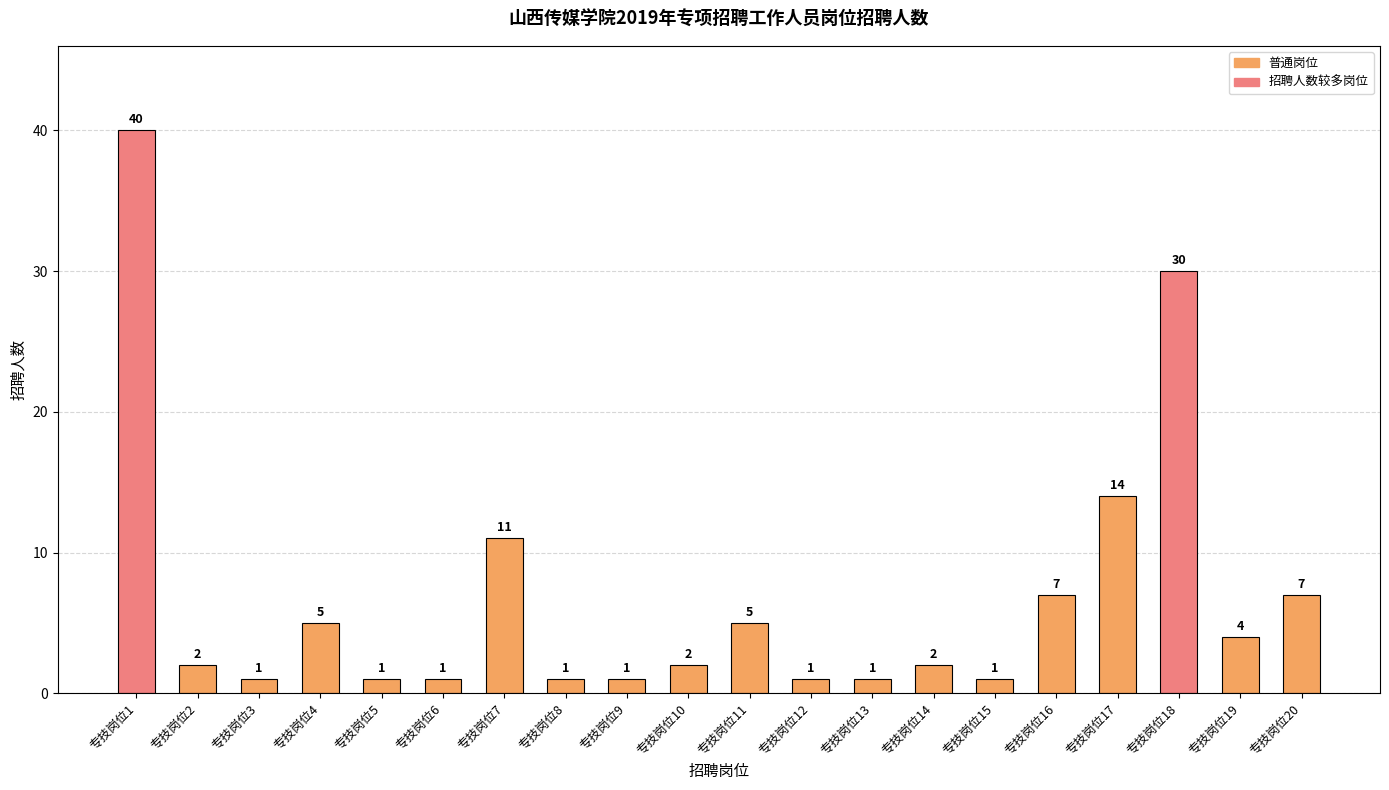

At which category does the chart reach its peak across all series?

专技岗位1